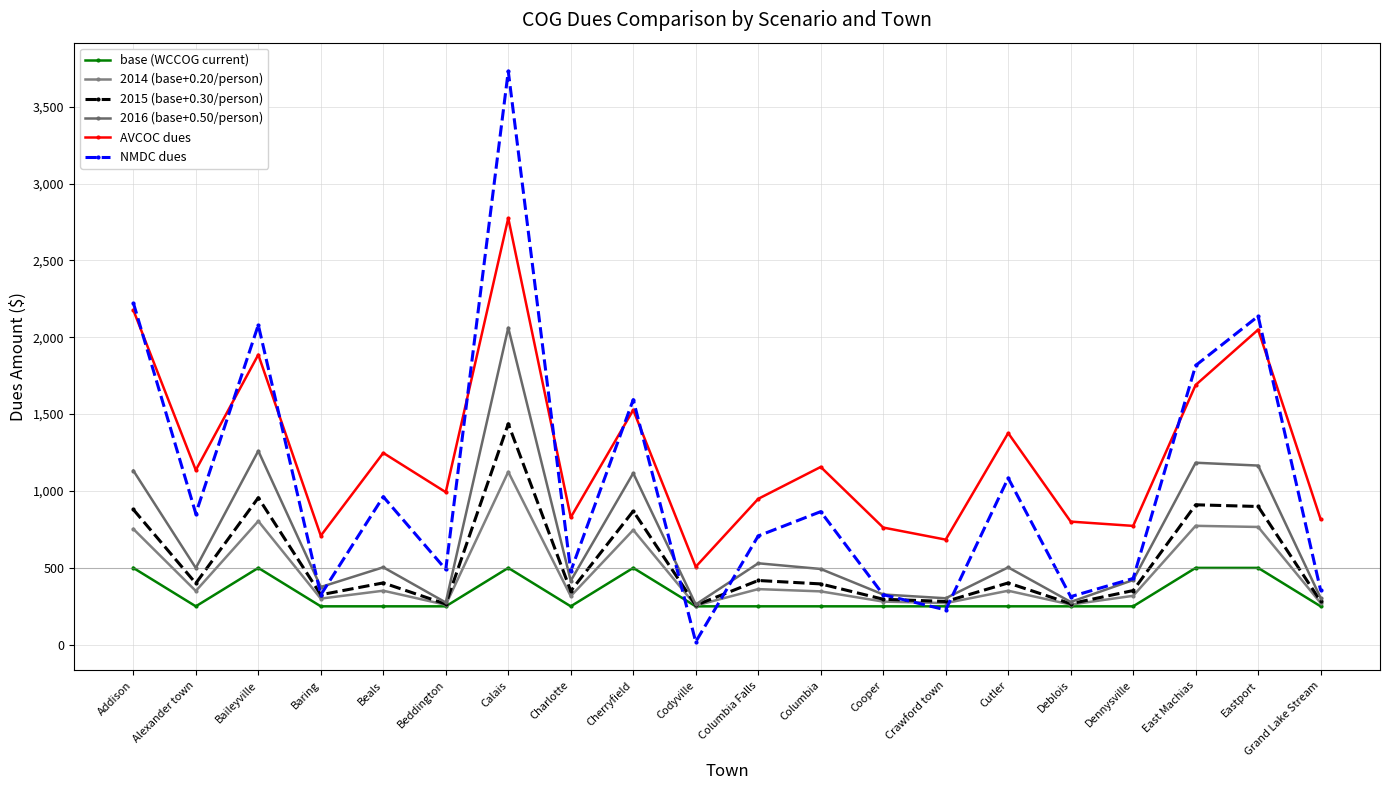

Does the chart display data point markers on the line(s)?

Yes